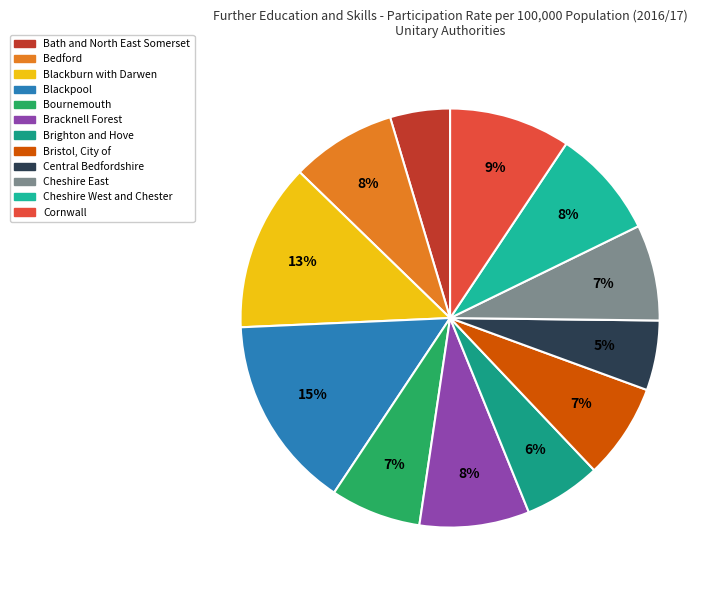

What is the largest slice in the pie chart?

Blackpool